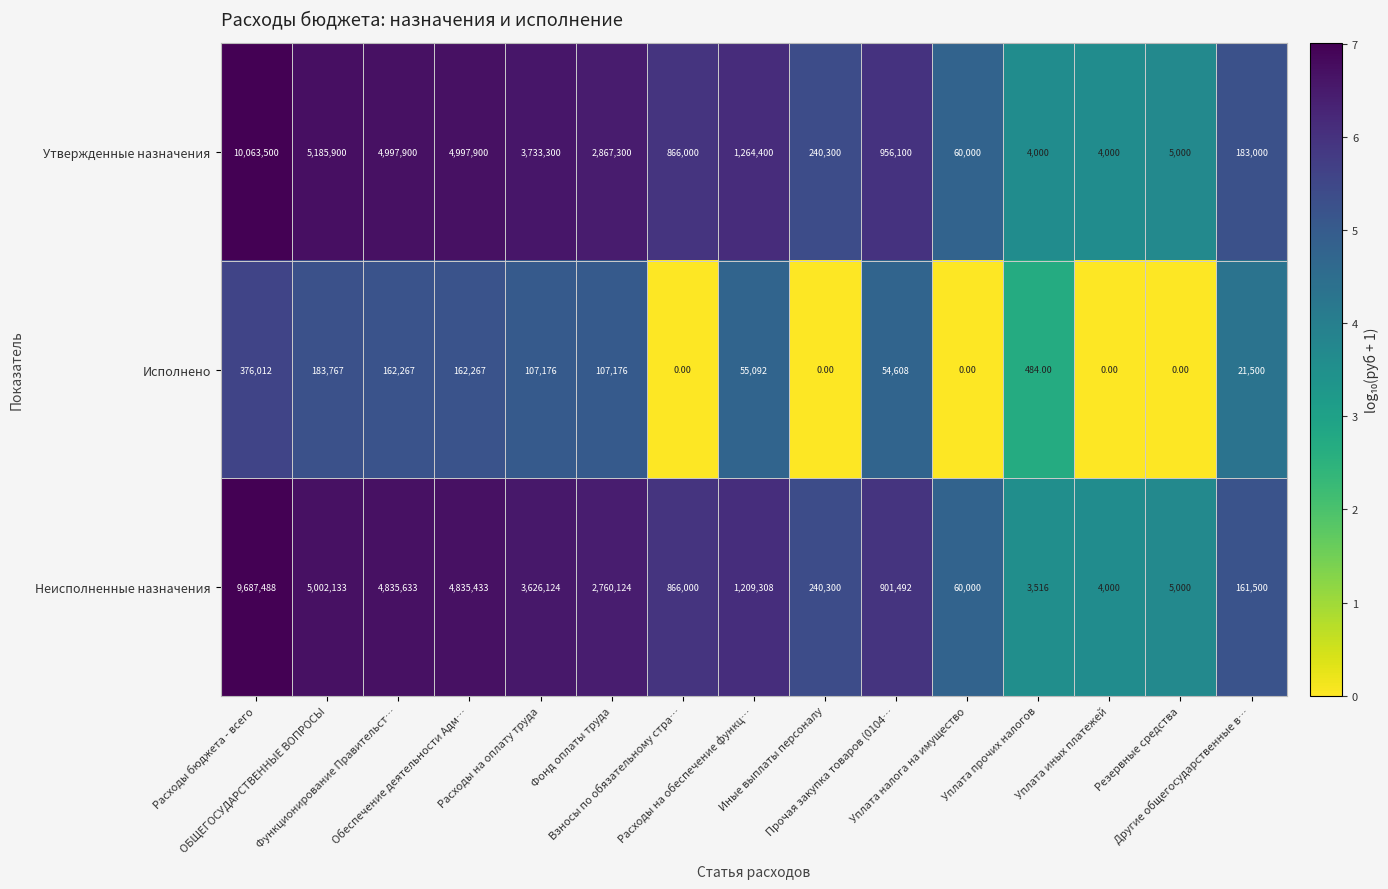

Count the number of data series in this chart.

3